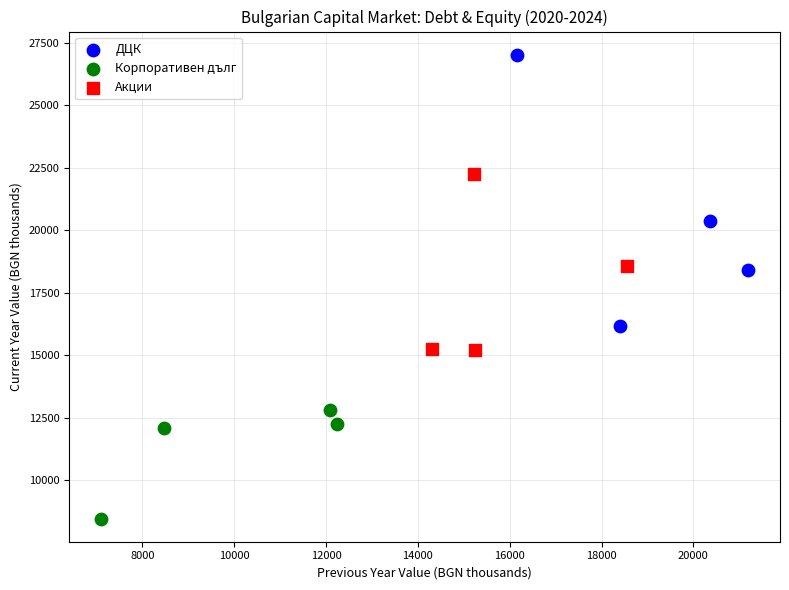

Which series reaches the minimum Y coordinate?

Корпоративен дълг